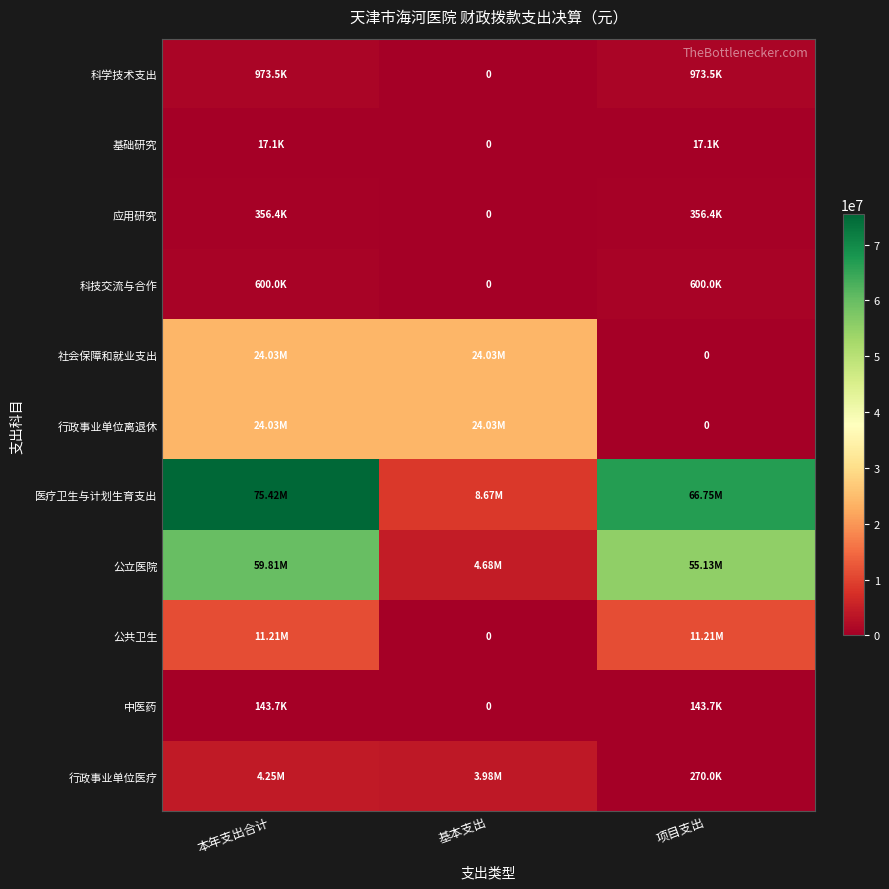

At which label is 应用研究 closest to 178202?

基本支出